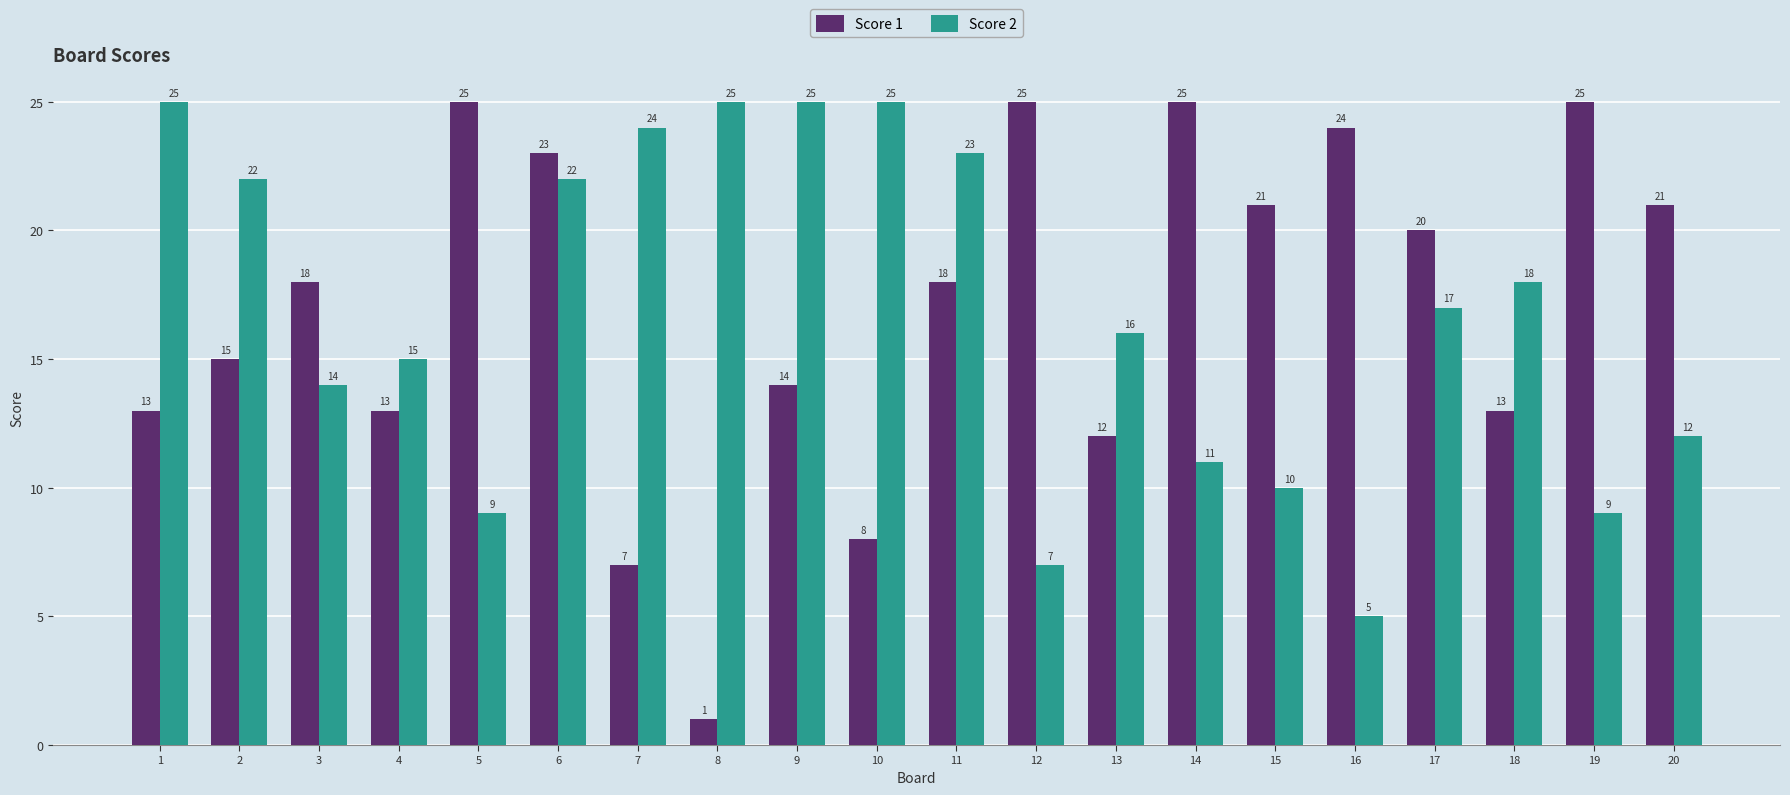

What is the difference between the second highest and minimum values in the Score 2 series?

20